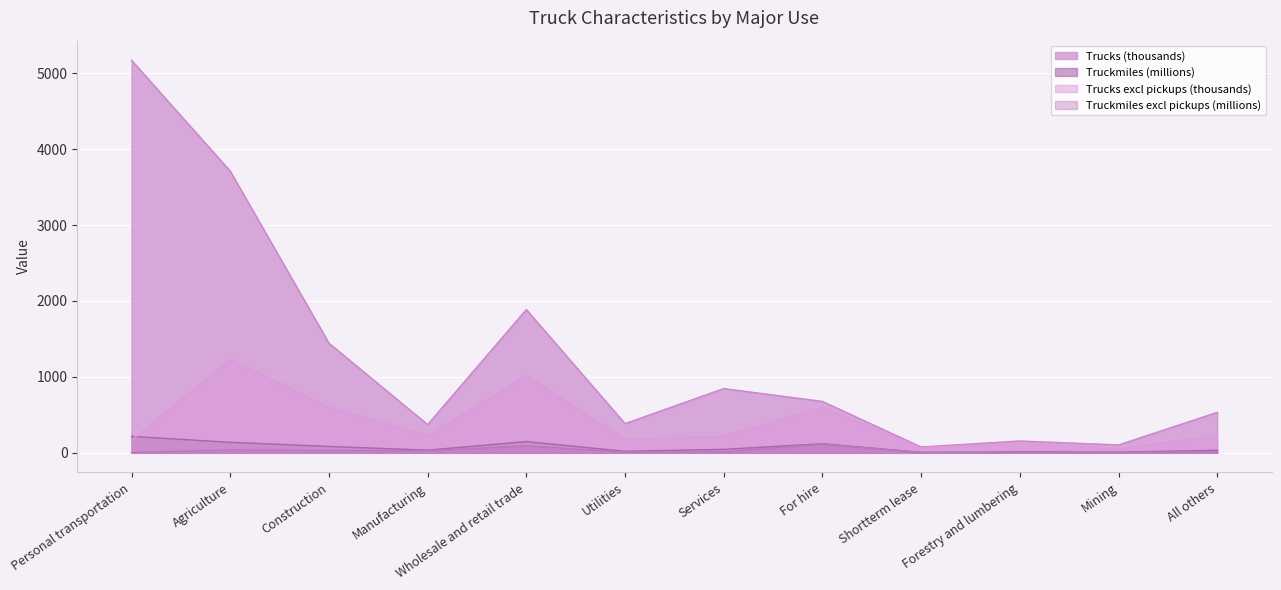

Which series has the widest spread of values?

Trucks (thousands)